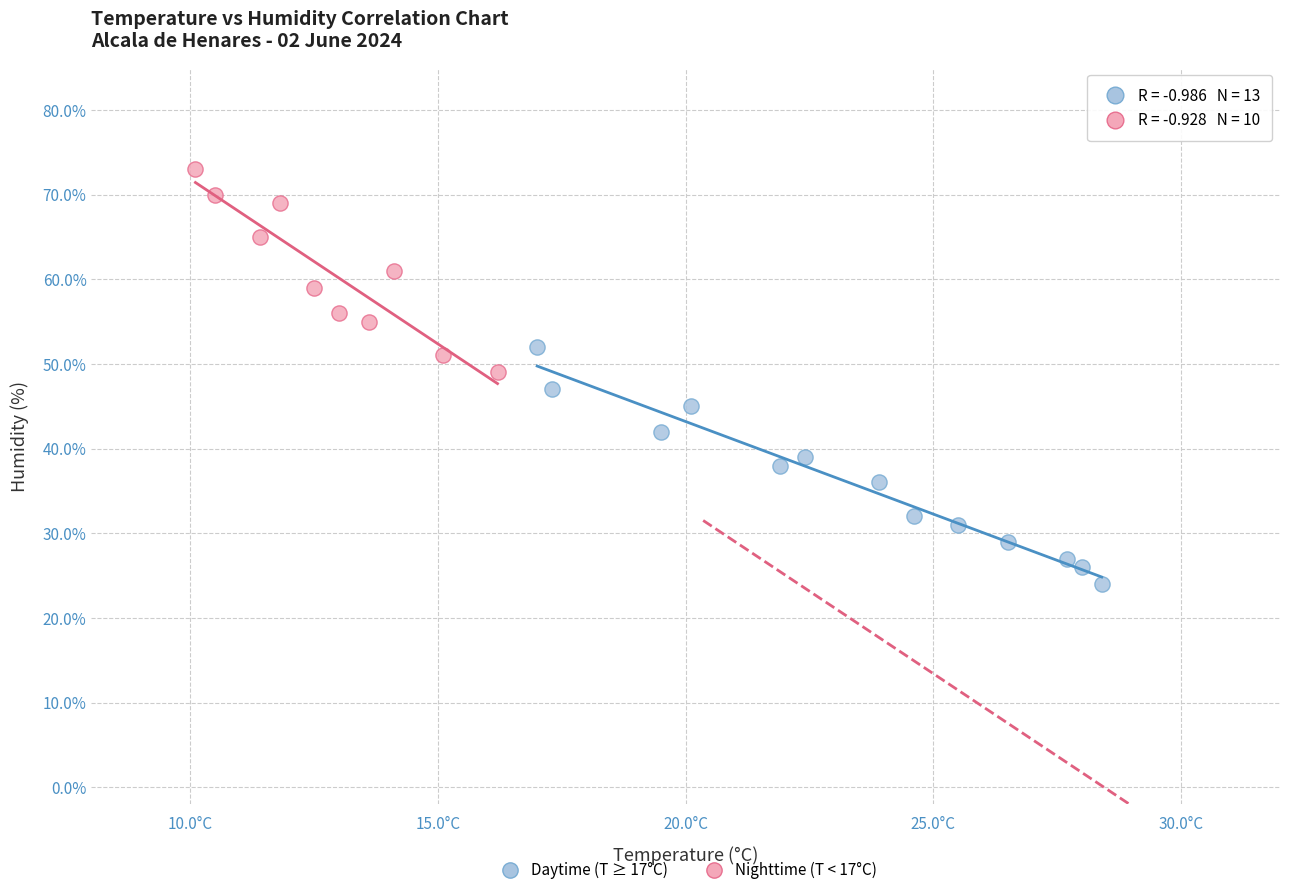

Which series contains the lowest Y value?

Daytime (T ≥ 17°C)